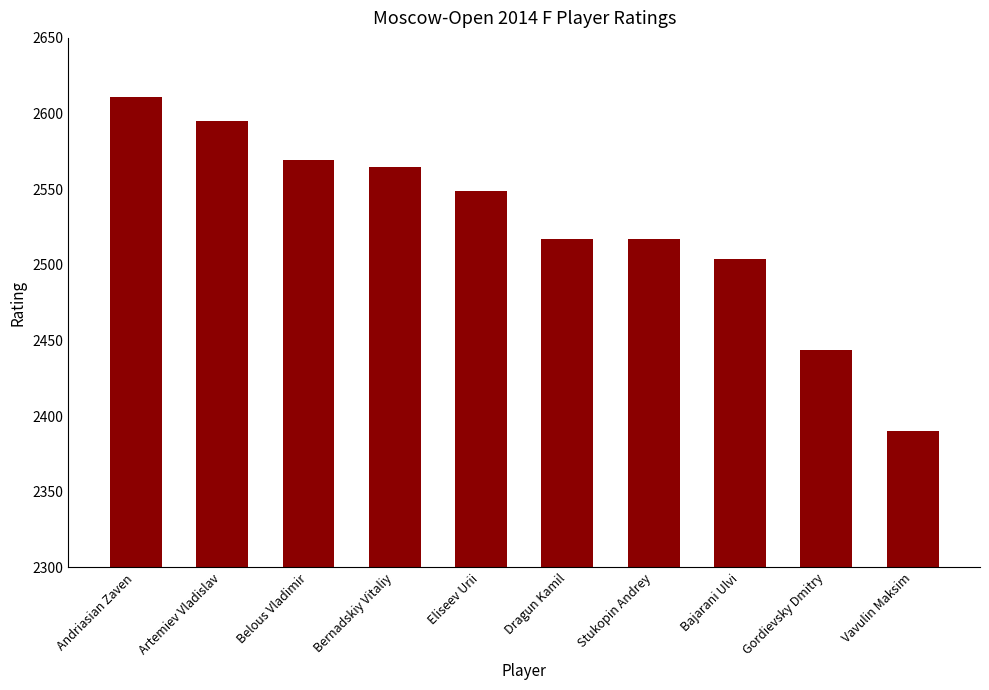

How many values are below 2549?

5